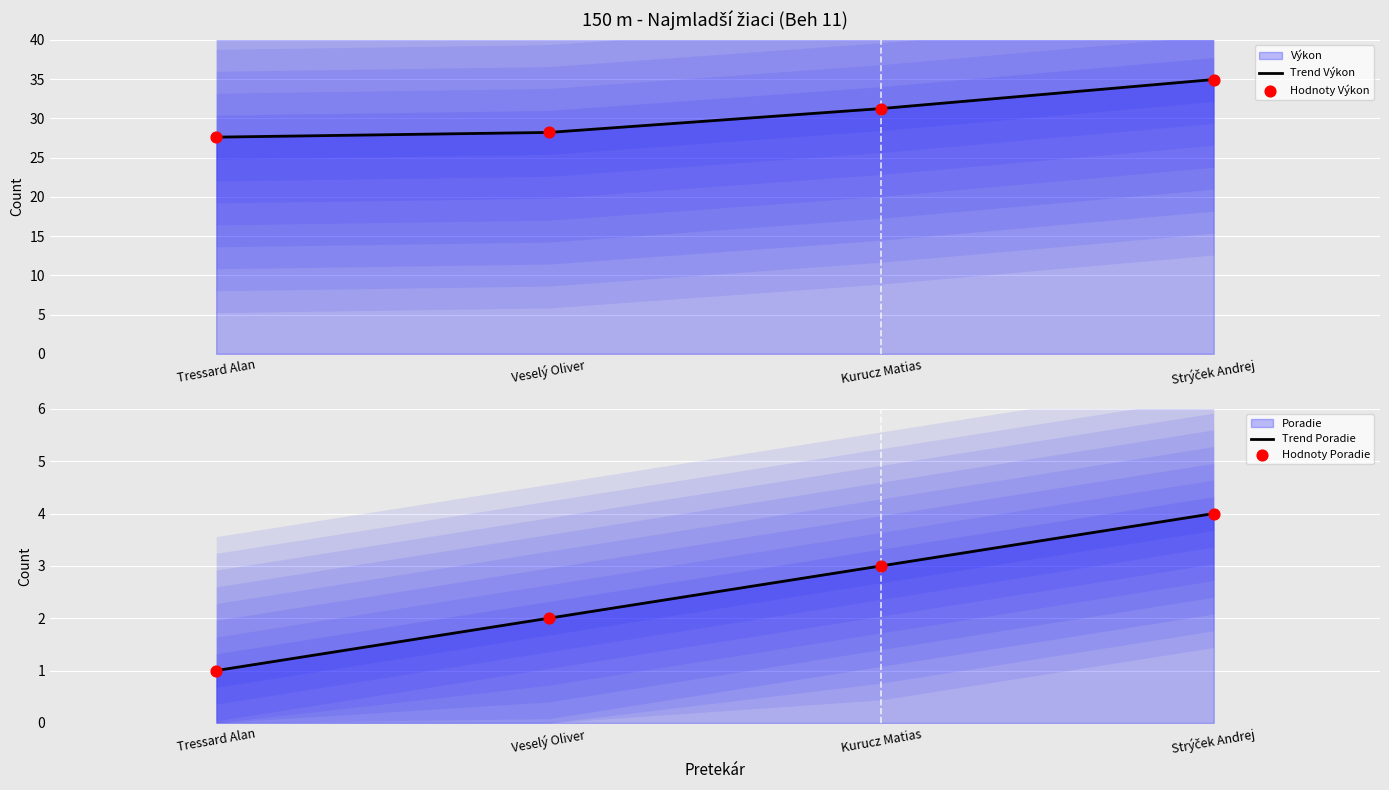

What is the total value across all series at Tressard Alan?

57.2